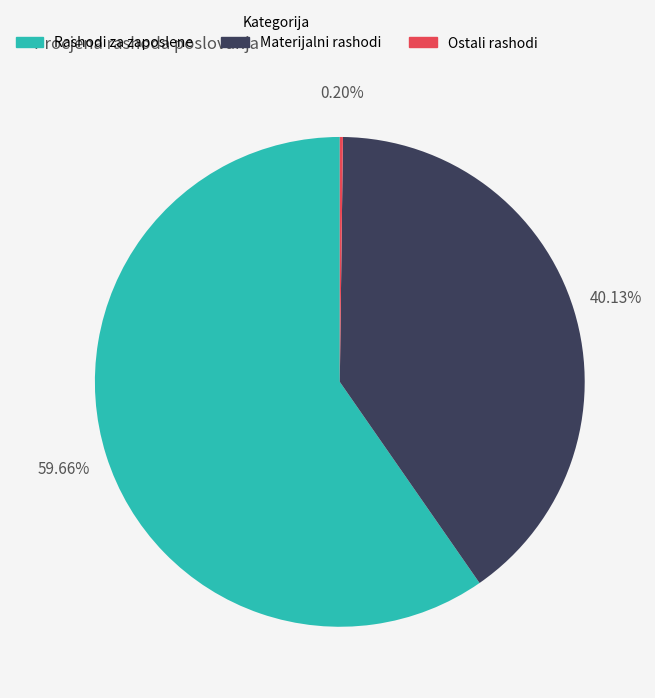

Which category accounts for the majority?

Rashodi za zaposlene